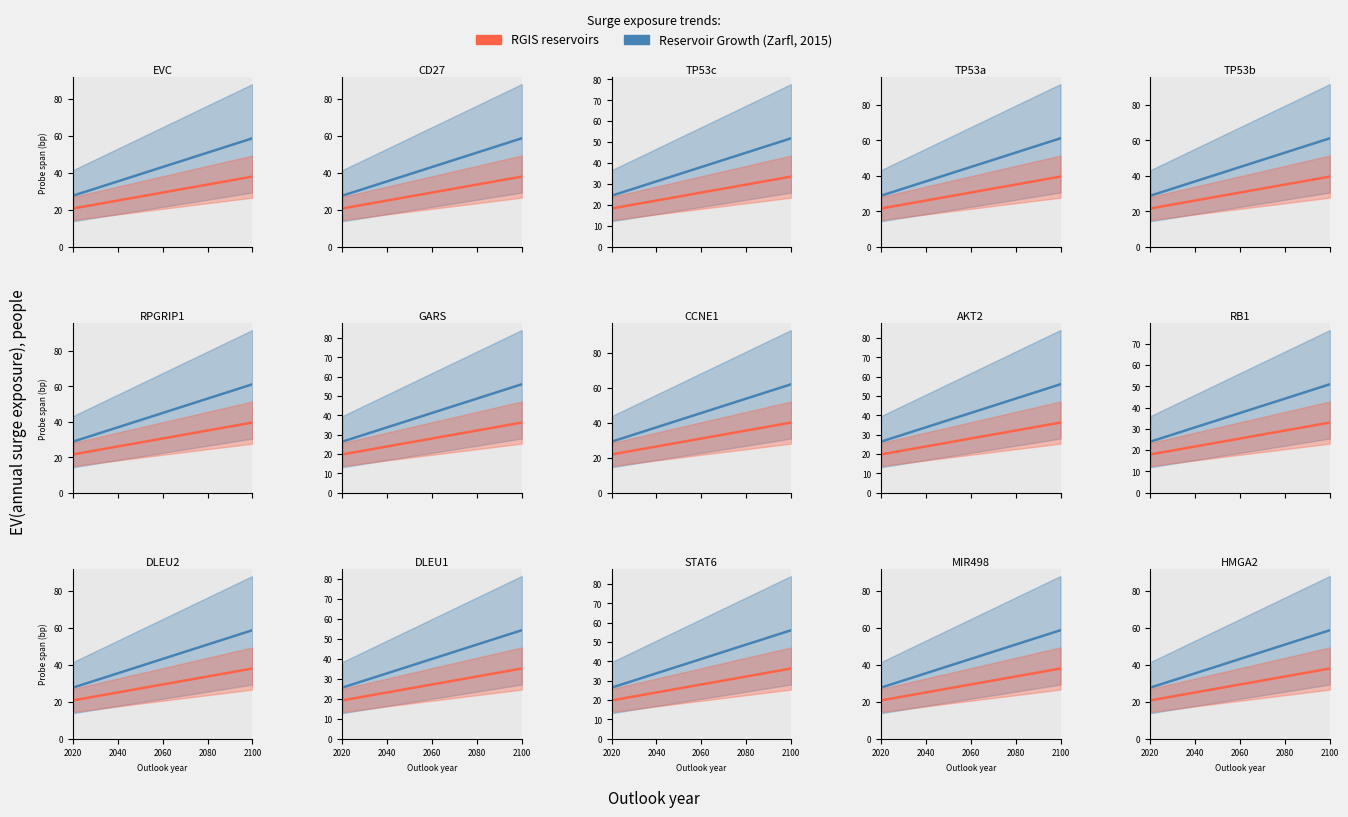

True or false: RGIS reservoirs and Reservoir Growth (Zarfl, 2015) cross at least once.

False